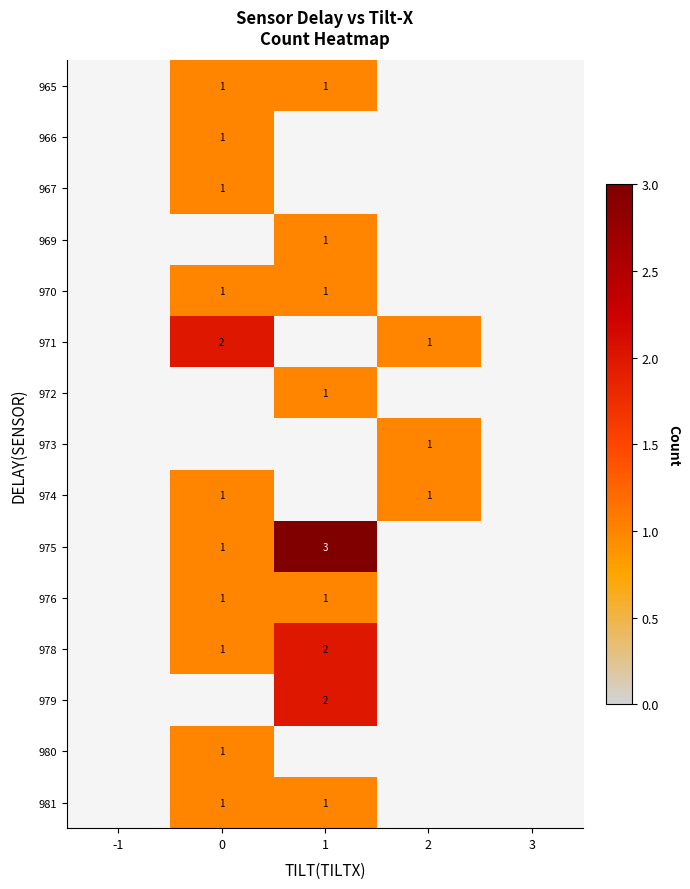

Is it true that 981 equals 2 at 0?

False